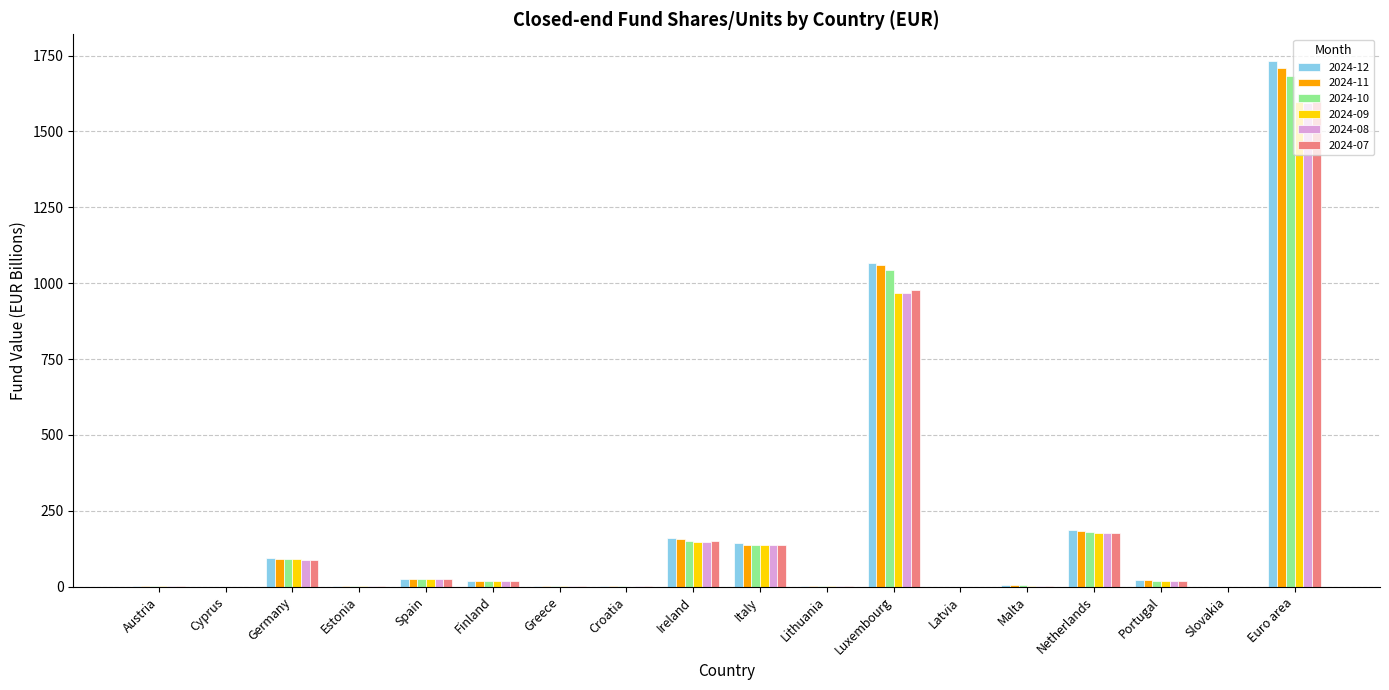

Where does the 2024-08 series first go above 17?

Germany